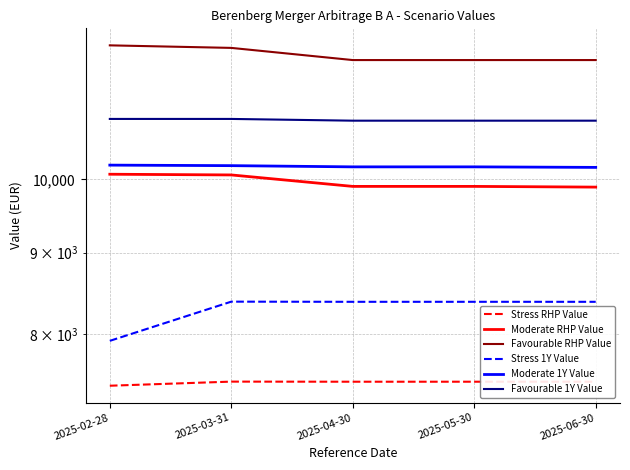

Is it true that Favourable 1Y Value equals 2322.3 at 2025-04-30?

False